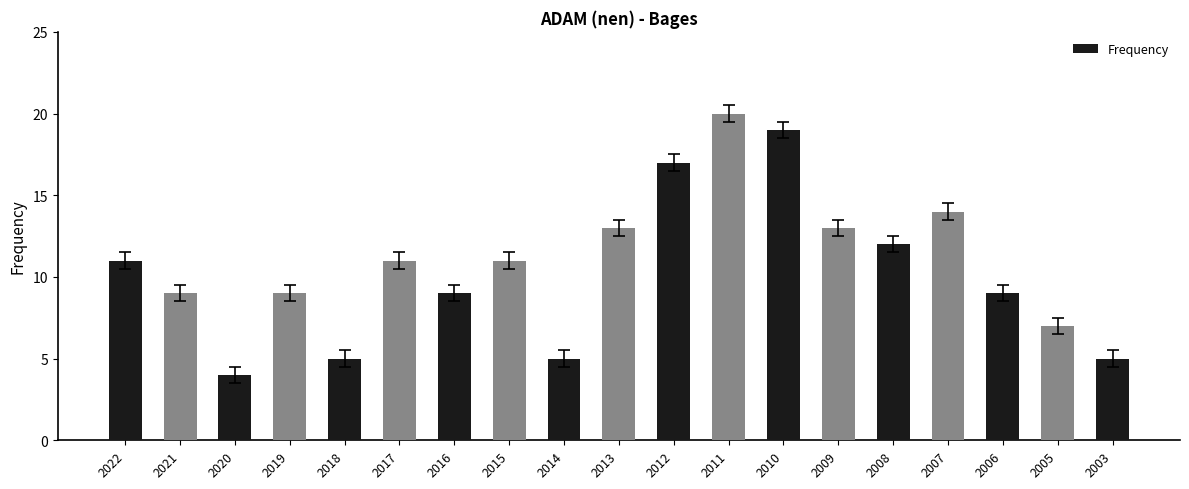

The chart shows a value of 16 at 2008. True or false?

False